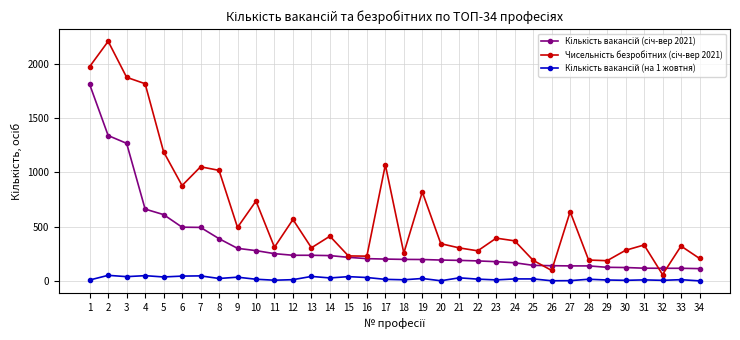

What is the maximum value shown in the chart?

2209